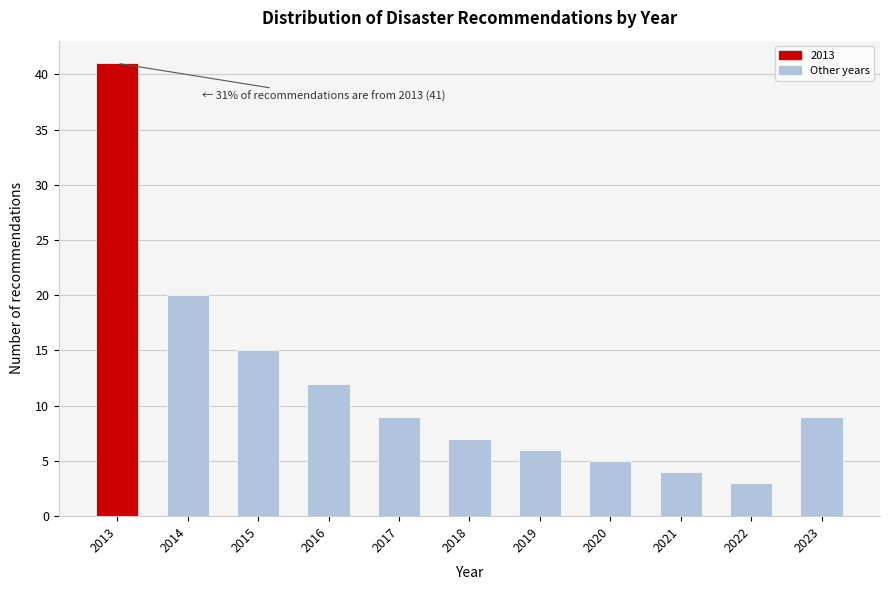

Reading left to right, extract all data points from this chart.

2013=41	2014=20	2015=15	2016=12	2017=9	2018=7	2019=6	2020=5	2021=4	2022=3	2023=9